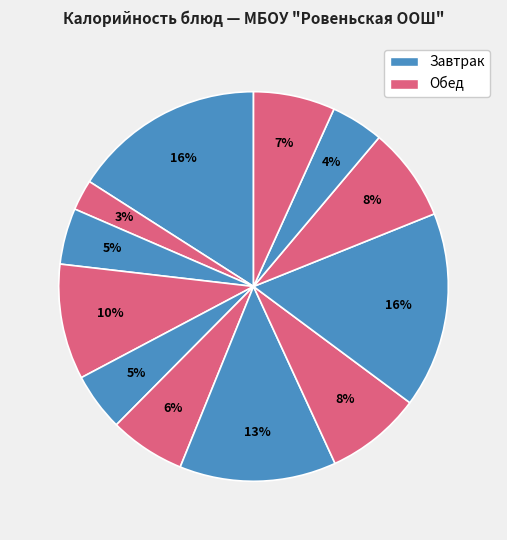

How many slices are in this pie chart?

12